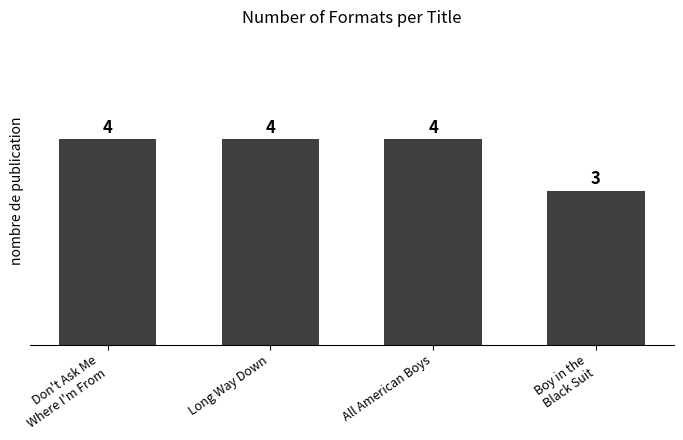

Reading left to right, what are all the values shown in this chart?

Don't Ask Me
Where I'm From=4	Long Way Down=4	All American Boys=4	Boy in the
Black Suit=3